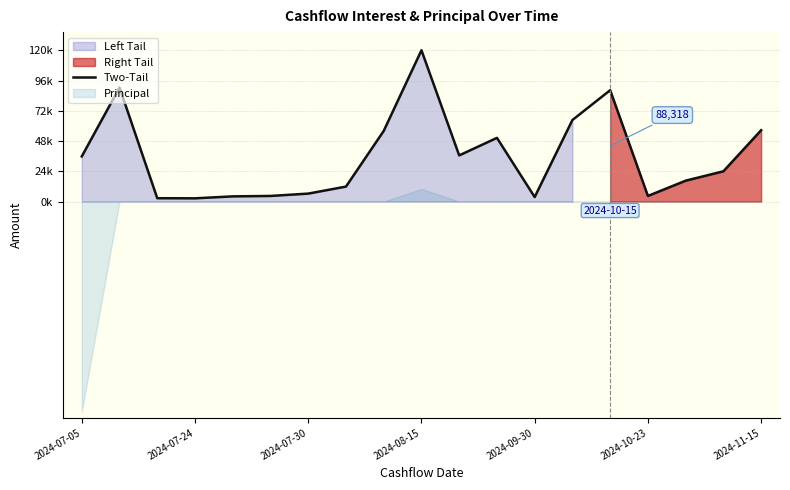

What is the sum of all values?

679414.1